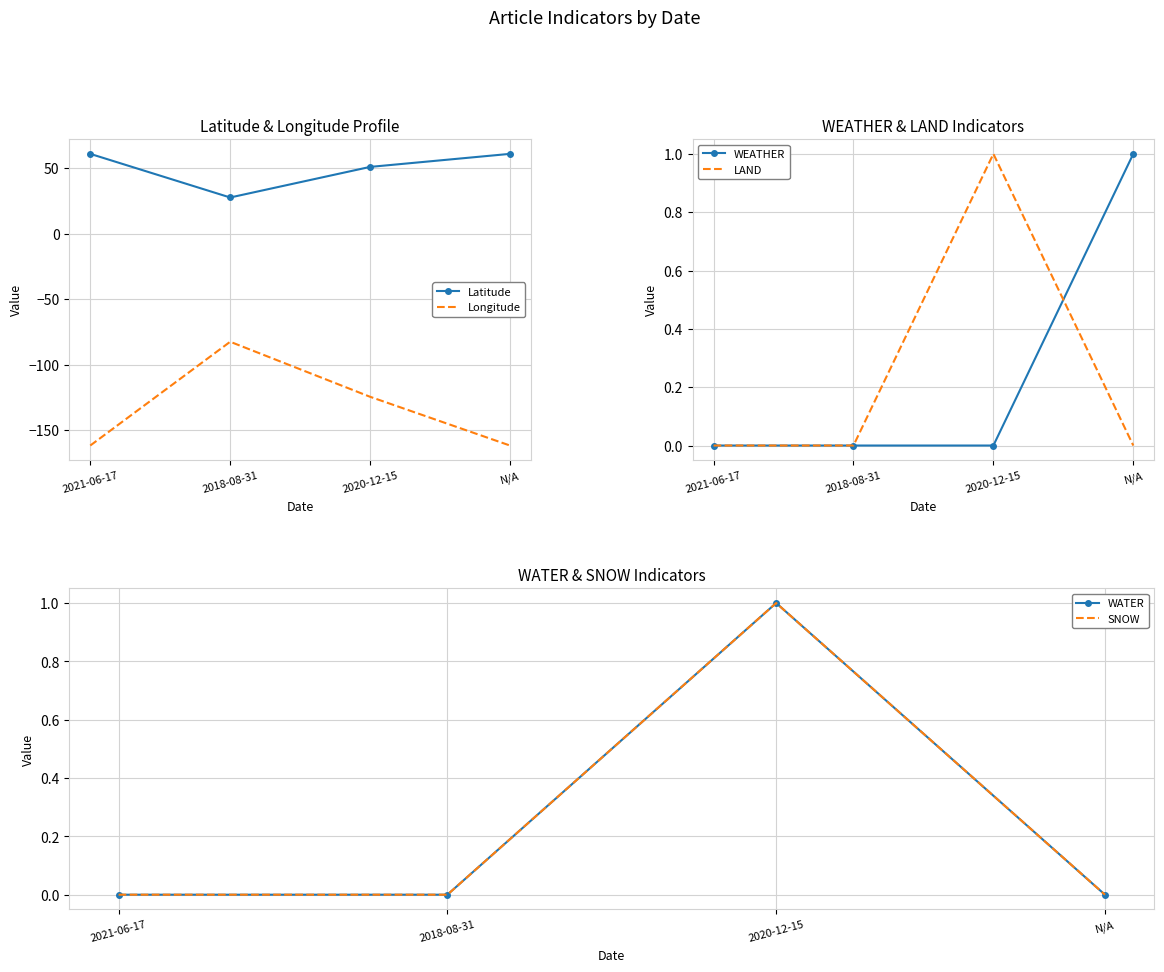

True or false: LAND has a value of 0.0 at N/A.

True